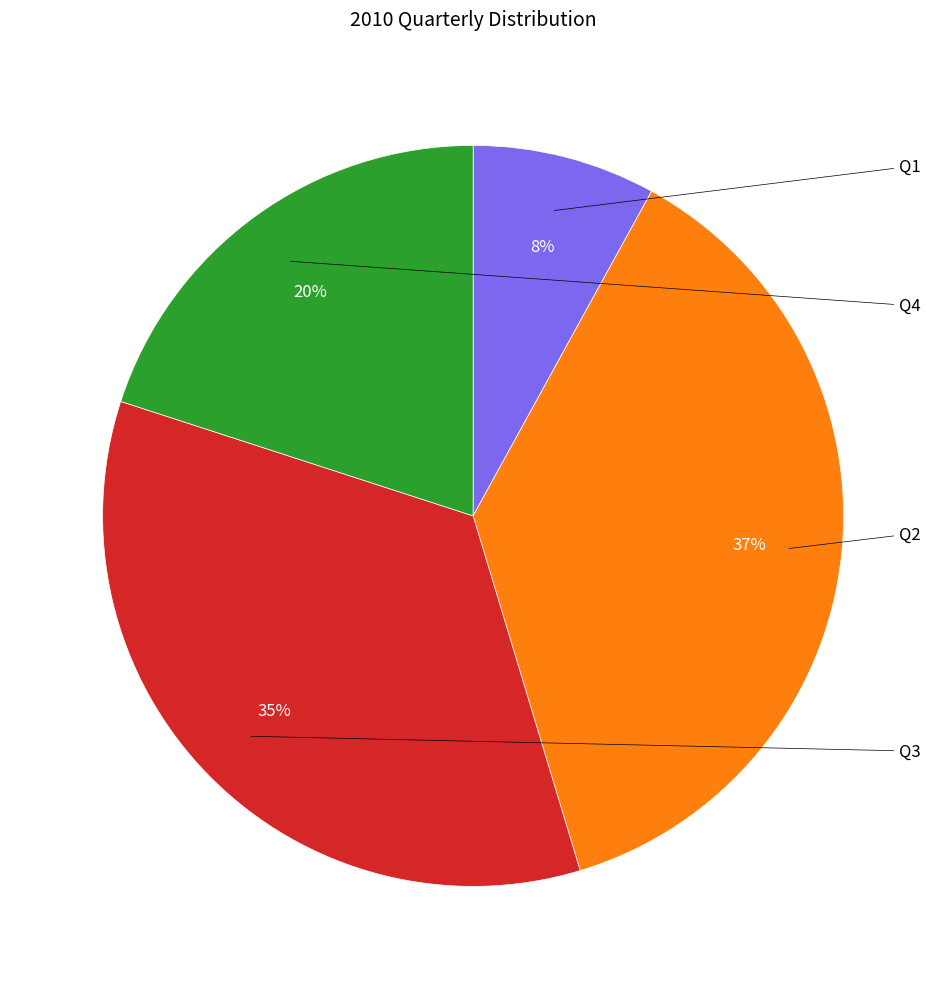

How many segments does this pie chart have?

4